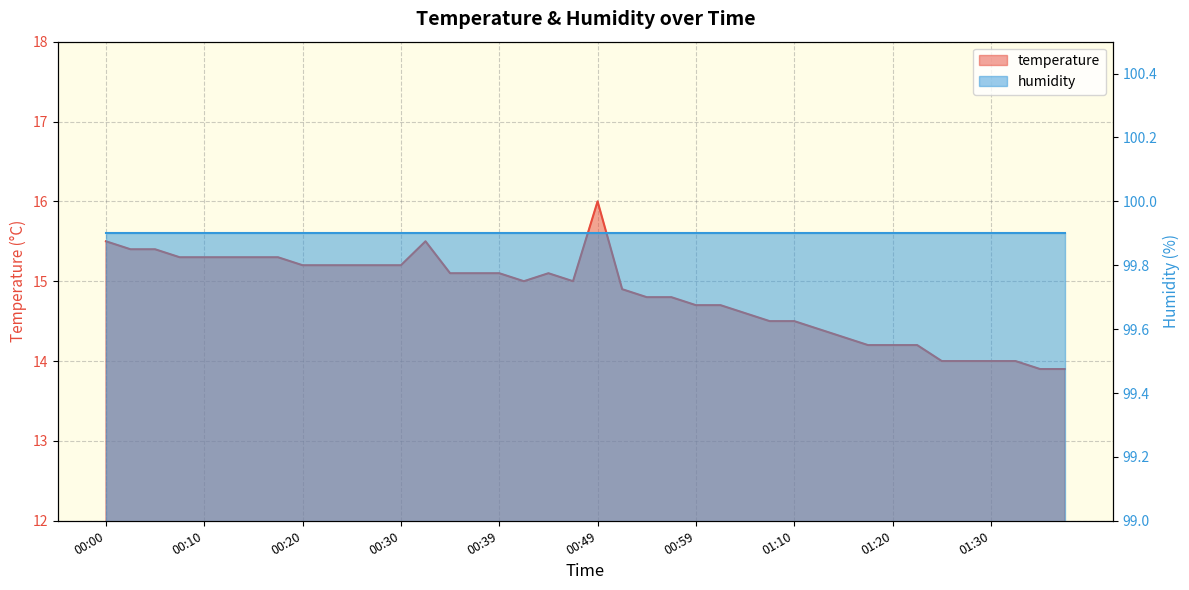

Reading left to right, what are all the values shown in this chart?

15.5	15.4	15.4	15.3	15.3	15.3	15.3	15.3	15.2	15.2	15.2	15.2	15.2	15.5	15.1	15.1	15.1	15.0	15.1	15.0	16.0	14.9	14.8	14.8	14.7	14.7	14.6	14.5	14.5	14.4	14.3	14.2	14.2	14.2	14.0	14.0	14.0	14.0	13.9	13.9